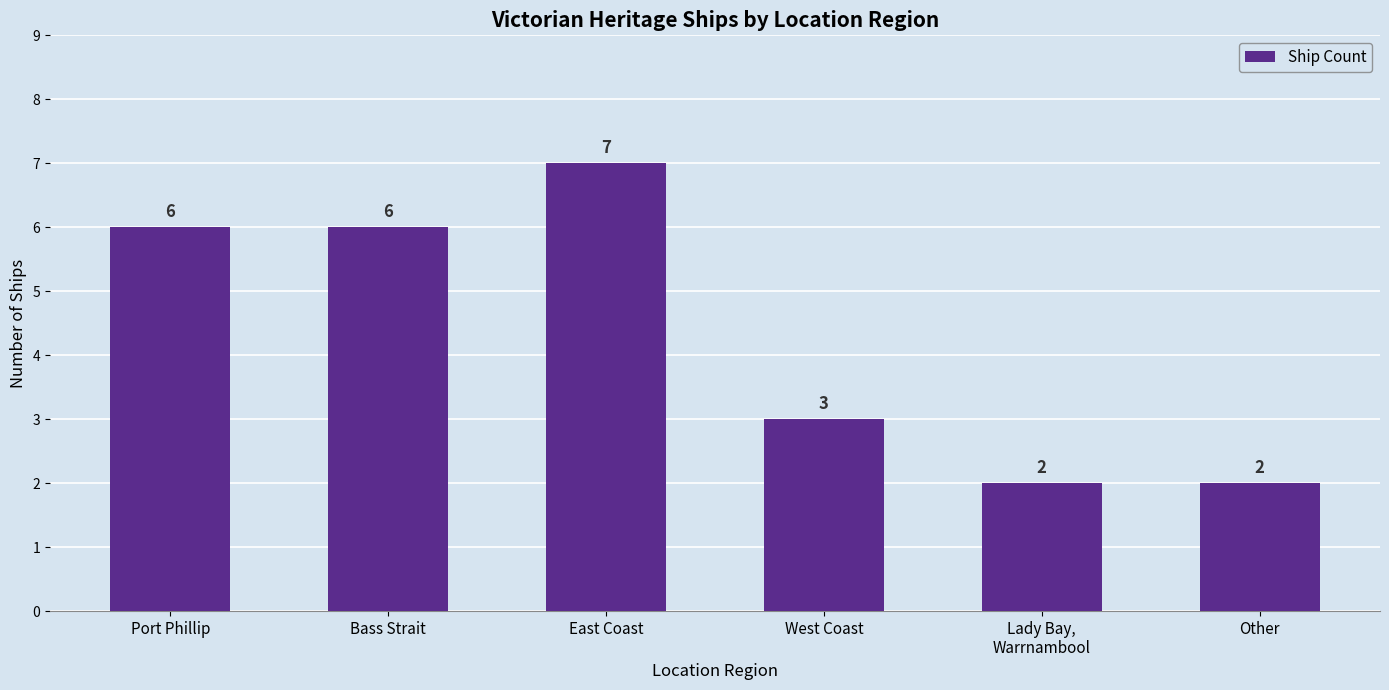

Where is the data nearest to the value 4?

West Coast